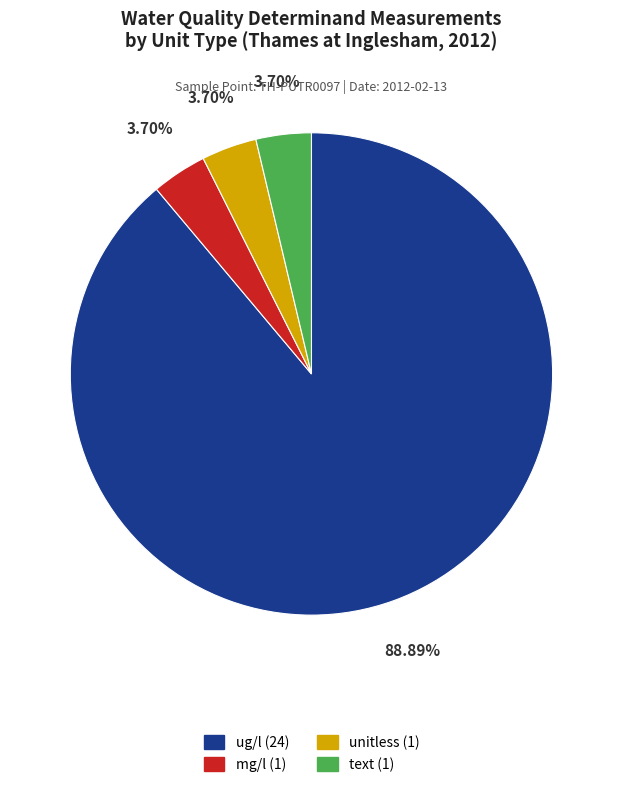

Is the sum of unitless (1) and ug/l (24) greater than half?

Yes